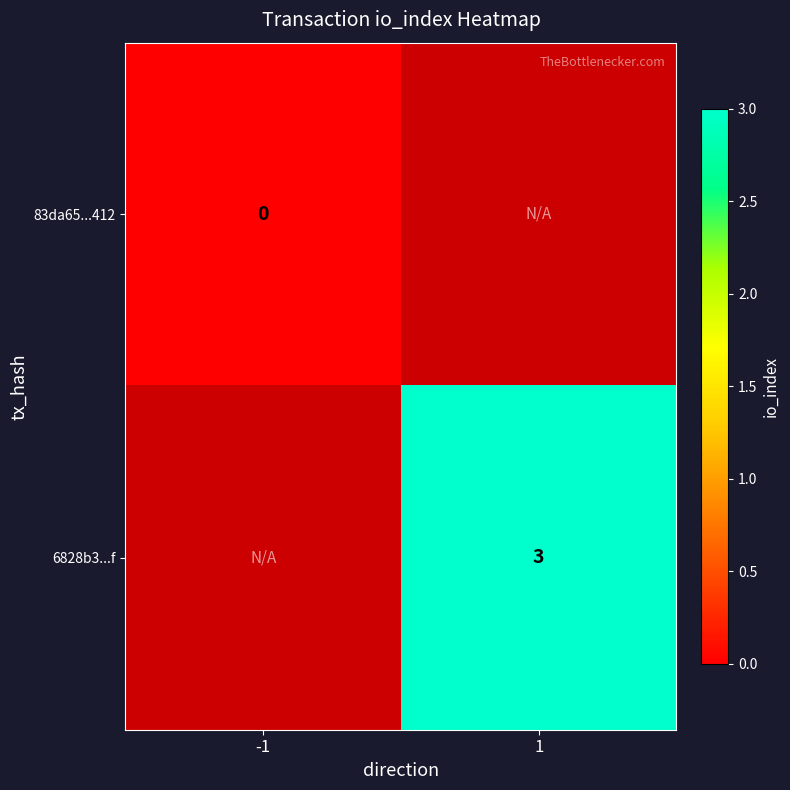

True or false: 6828b3...f has a value of 3 at 1.

True